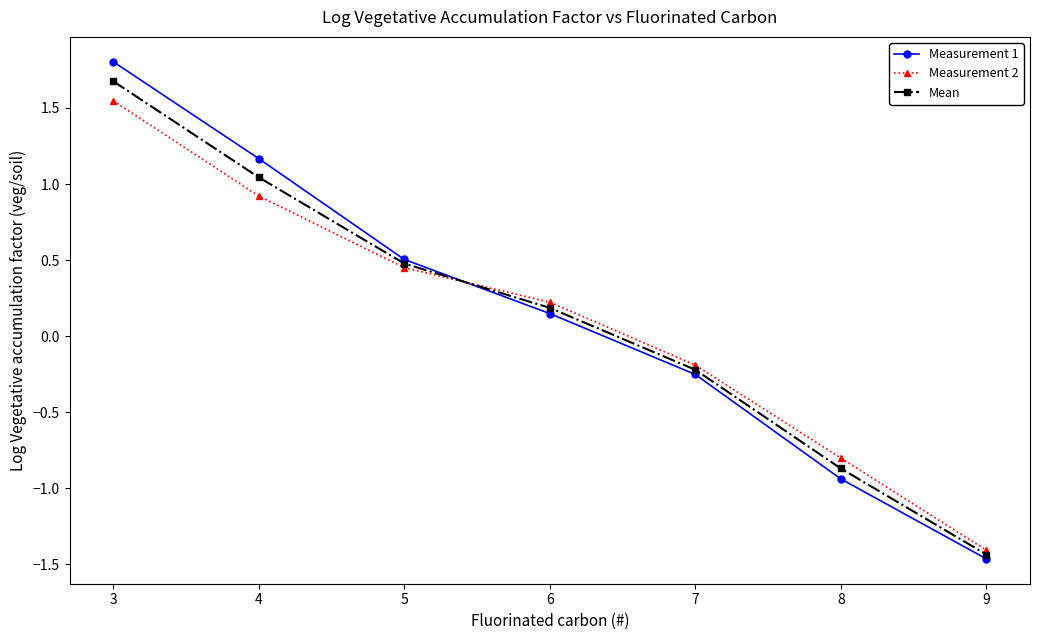

What is the value of the Measurement 2 point at the 7th from the left?

-1.4